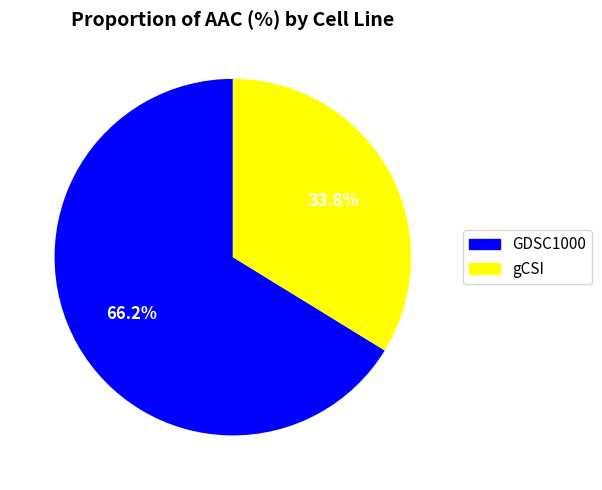

Which has a higher value, GDSC1000 or gCSI?

GDSC1000